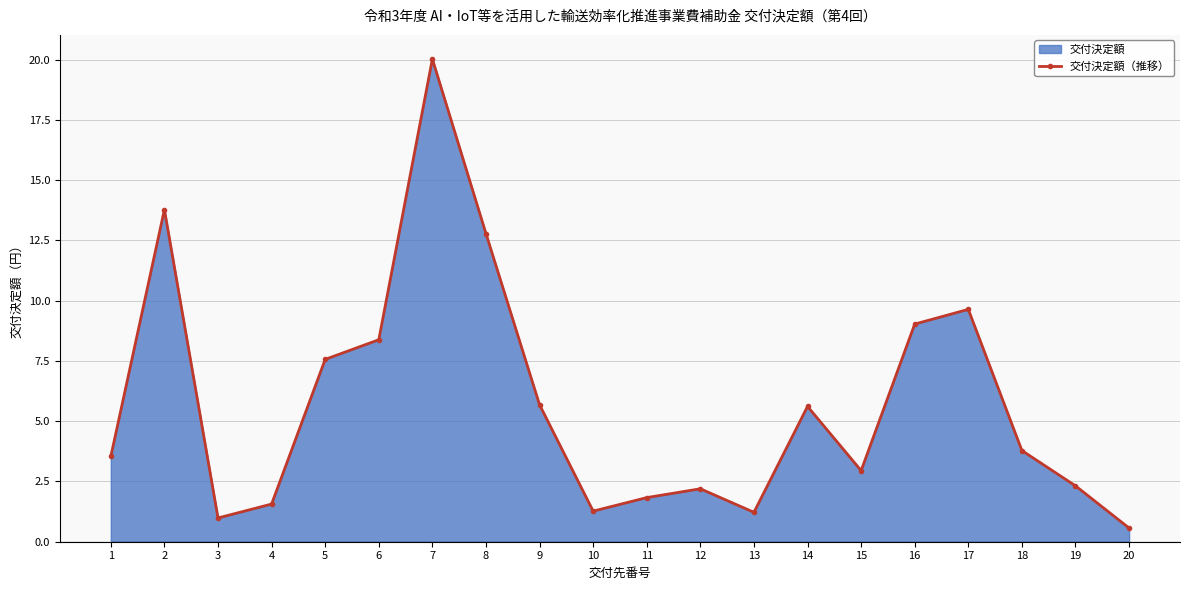

True or false: the data shows 4.2 at 15.

False